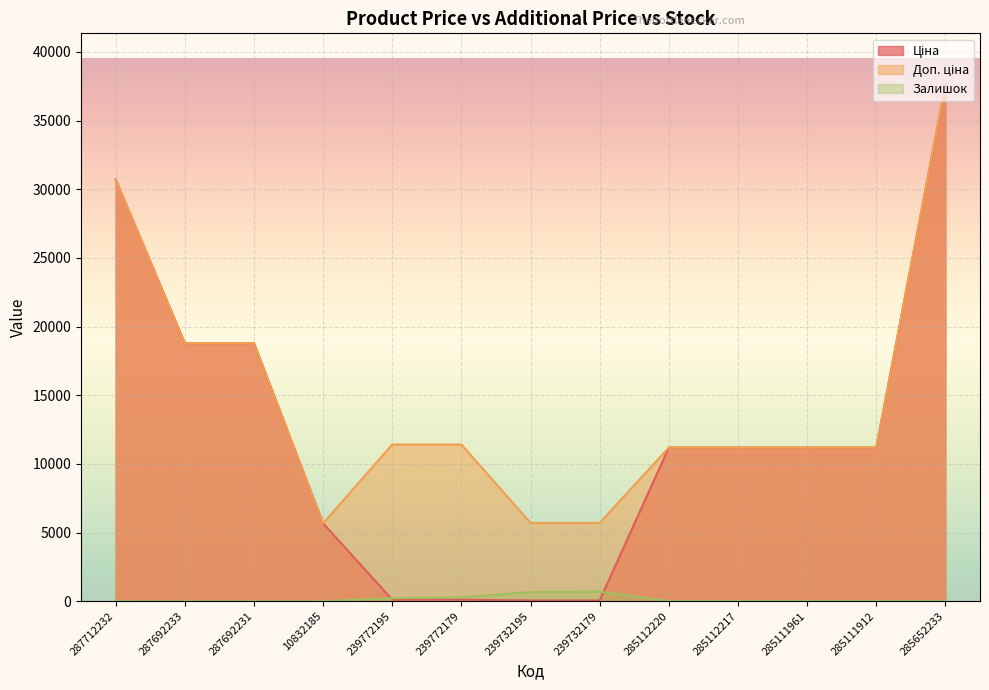

True or false: Залишок has more than 0 interior local peaks.

True